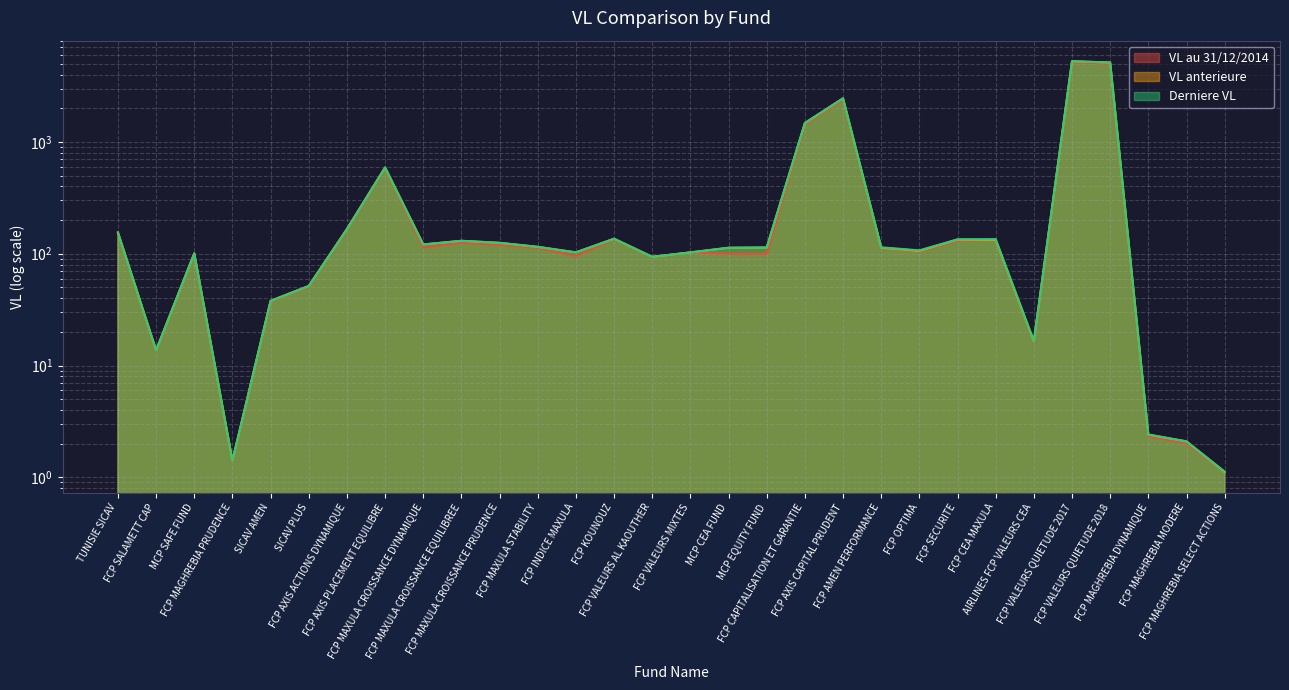

The value of VL au 31/12/2014 at FCP AXIS CAPITAL PRUDENT is 3256.2. True or false?

False